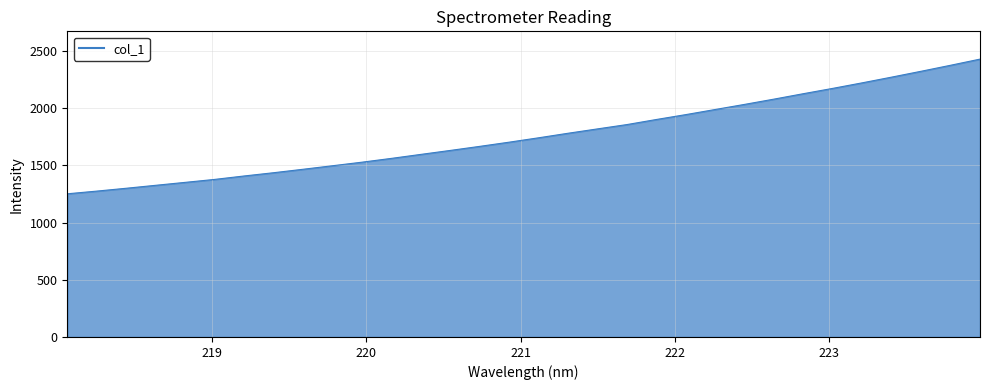

True or false: there are more than 0 points higher than both neighbors.

False